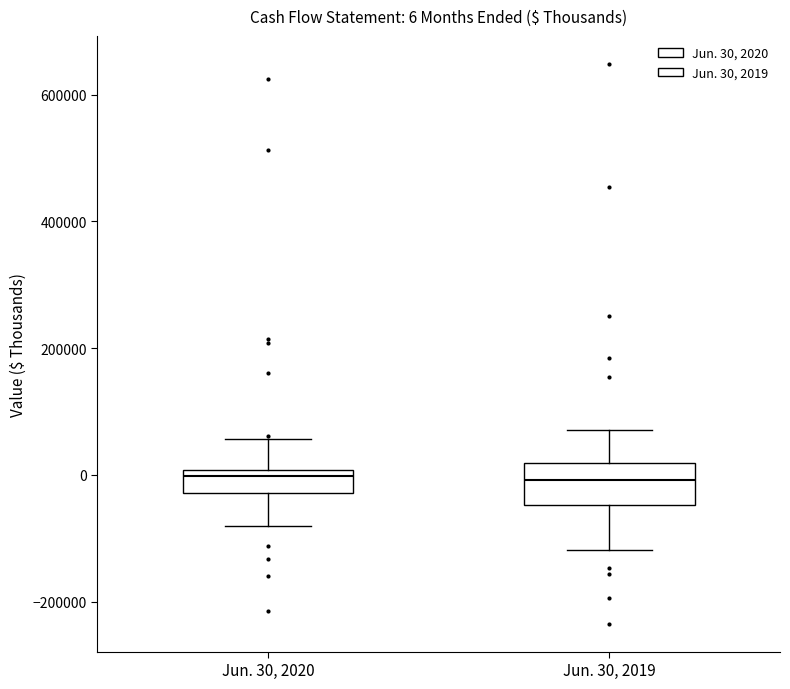

Comparing the boxes themselves (not the whiskers), which one is the tallest?

Jun. 30, 2019